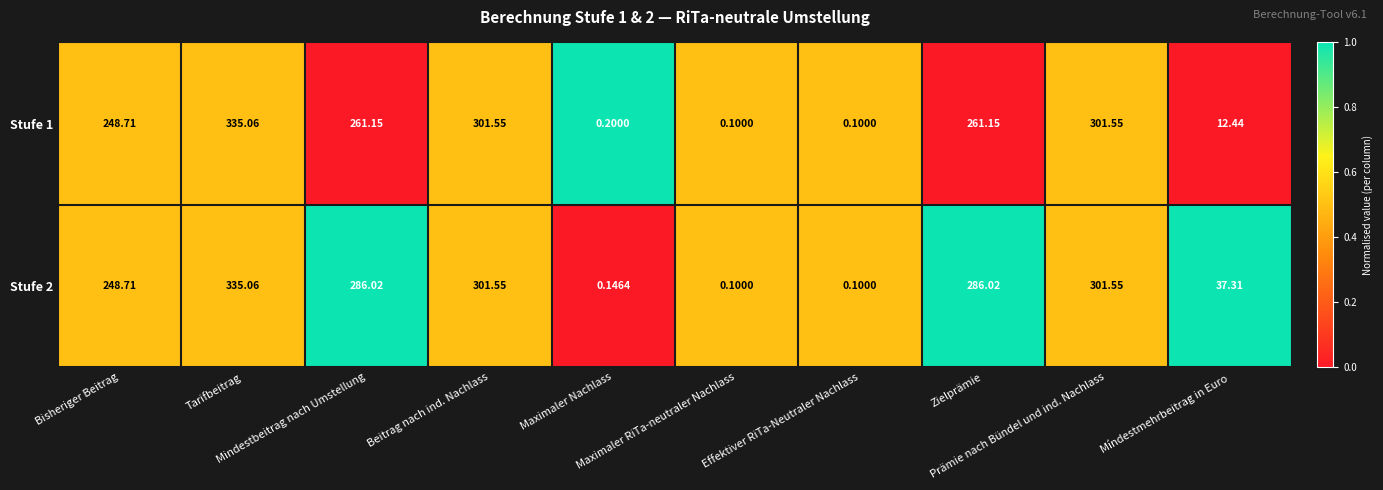

Which series has the largest total across all categories?

Stufe 2